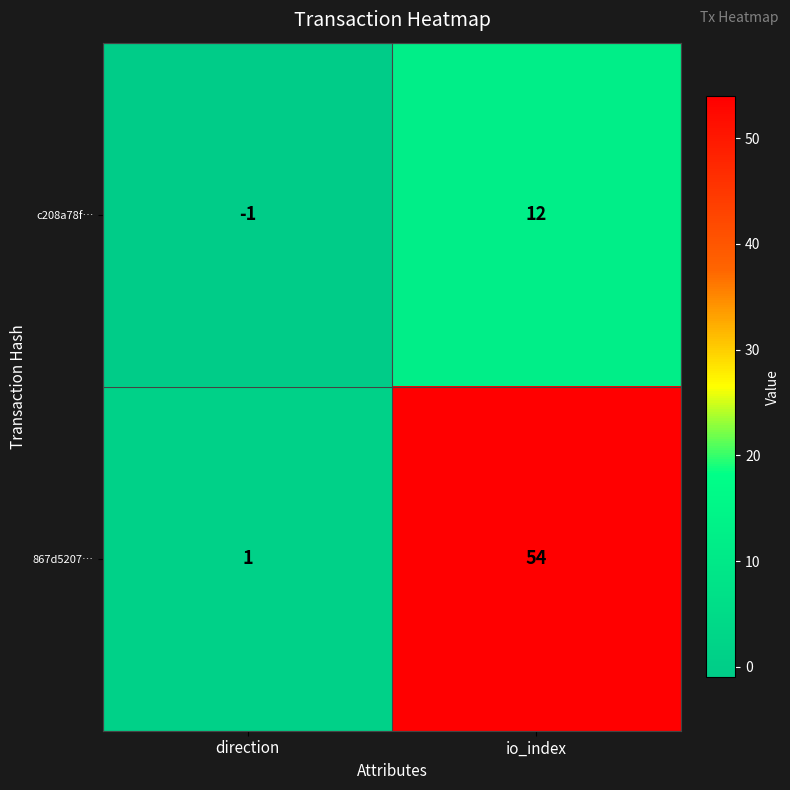

Reading left to right, what are all the values shown in this chart?

c208a78f…: -1	12
867d5207…: 1	54